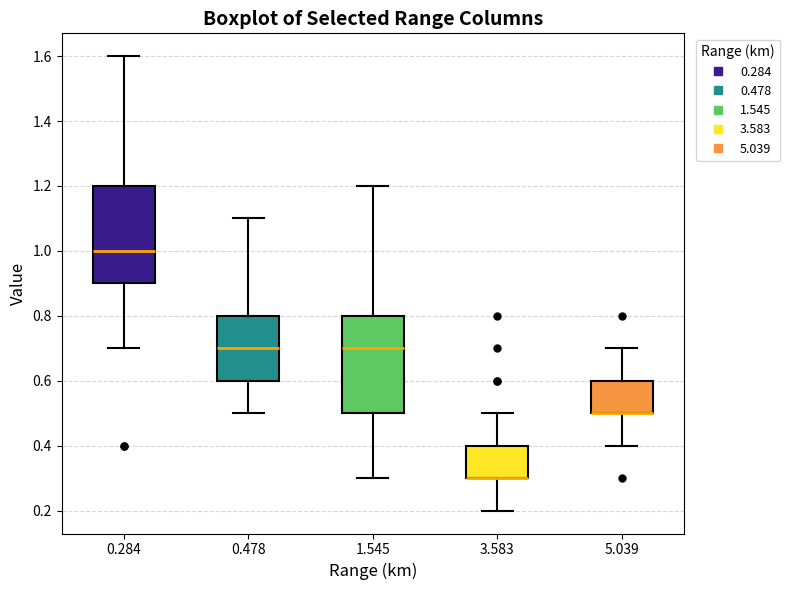

Where is the lower edge of the box at x = 5.039 on the y-axis? The values are not printed on the chart, so give them approximately, as read against the axis.

0.5